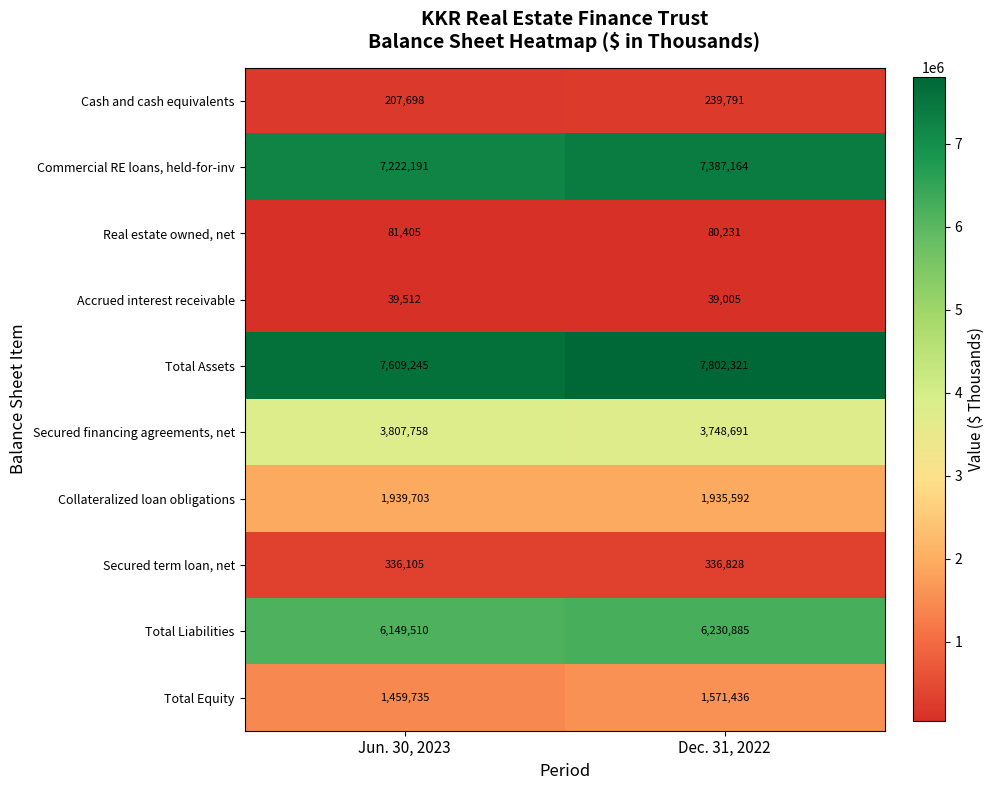

Which series has the widest spread of values?

Total Assets